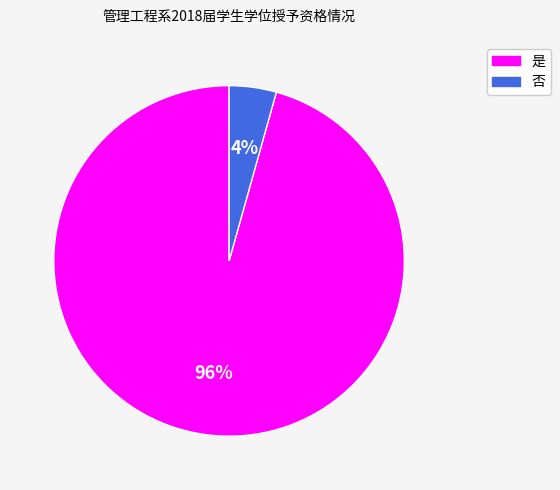

Is the sum of 否 and 是 greater than half?

Yes